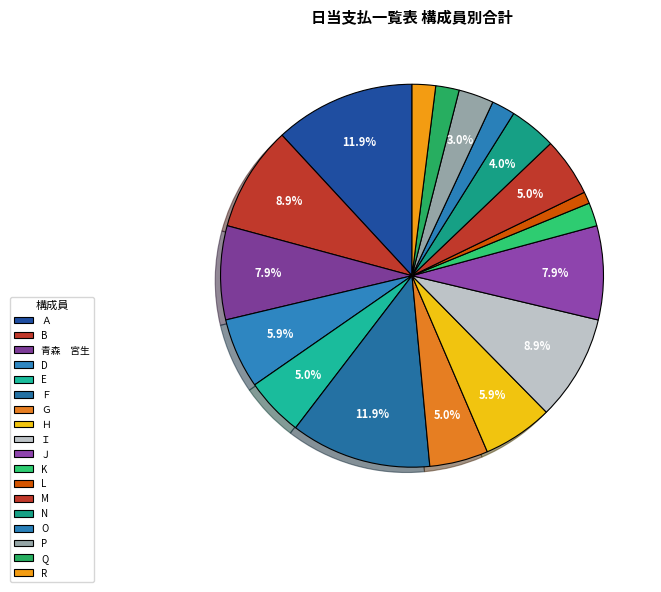

Rank the categories by value from highest to lowest.

Ａ, Ｆ, B, Ｉ, 青森　宮生, Ｊ, D, Ｈ, E, Ｇ, M, N, P, K, O, Q, R, L